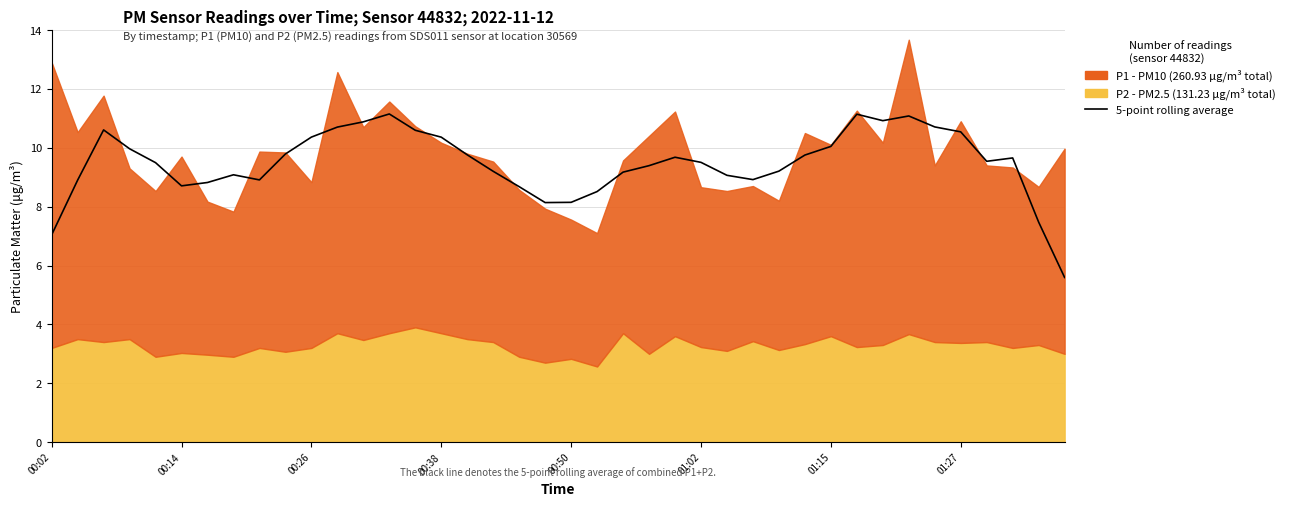

Approximately how many times larger is the value at 17 compared to 25?

1.0